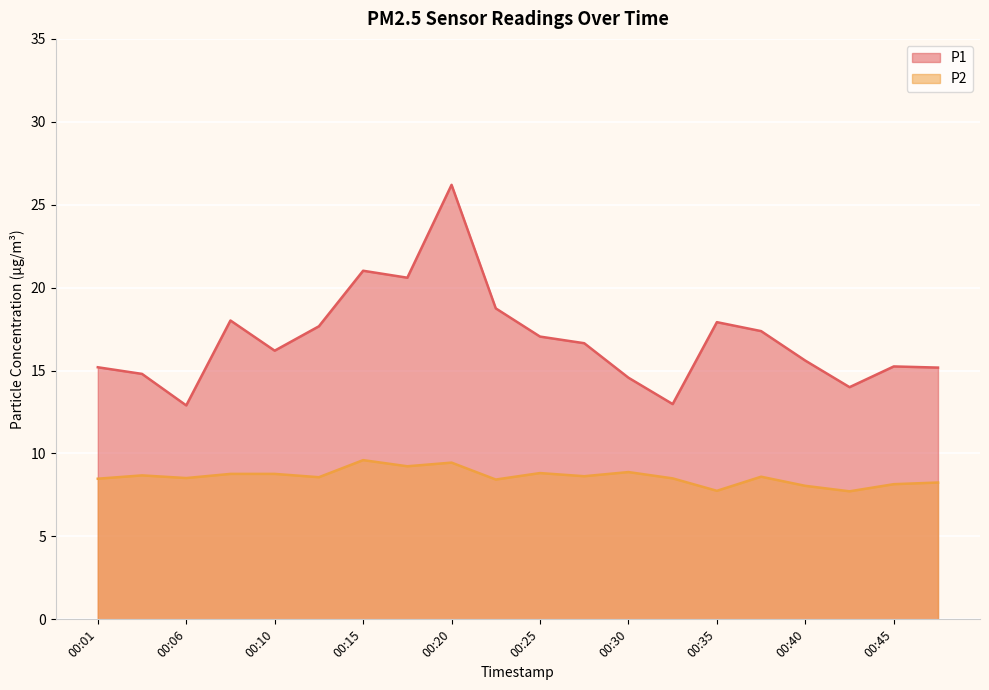

Reading left to right, list all the values displayed in this chart.

P1: 15.2	14.8	12.9	18.0	16.2	17.7	21.0	20.6	26.2	18.8	17.1	16.6	14.6	13.0	17.9	17.4	15.6	14.0	15.2	15.2
P2: 8.5	8.7	8.5	8.8	8.8	8.6	9.6	9.2	9.4	8.4	8.8	8.6	8.9	8.5	7.8	8.6	8.1	7.7	8.2	8.2